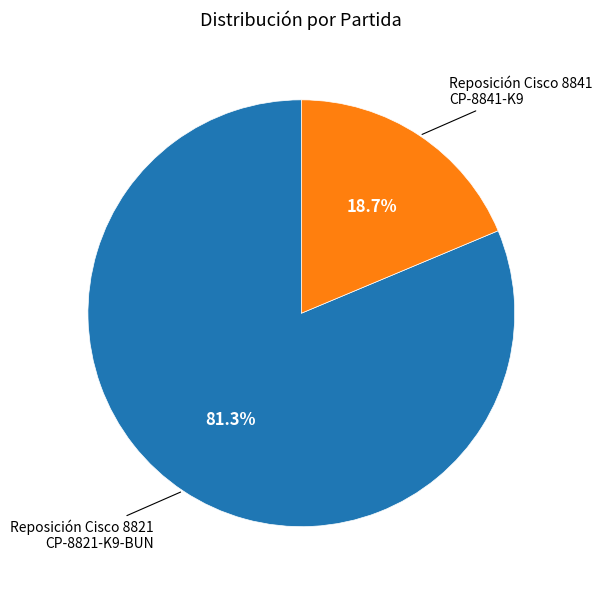

Which slice is the smallest?

Reposición Cisco 8841 CP-8841-K9